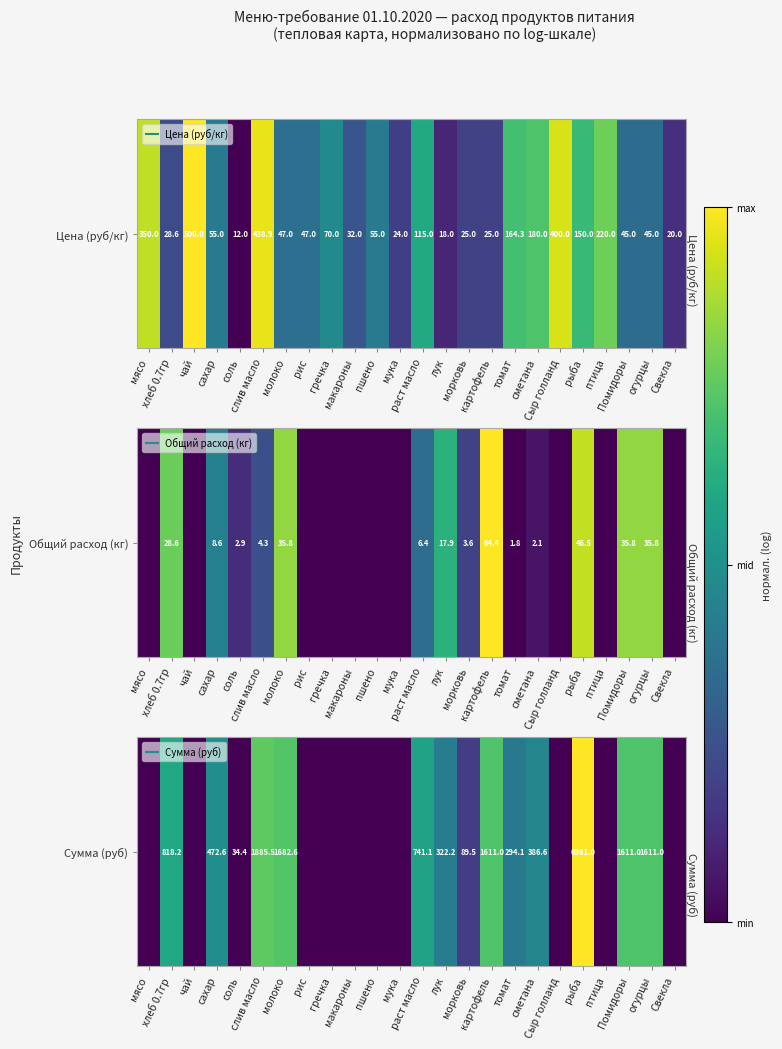

Between огурцы and картофель, which is larger?

огурцы